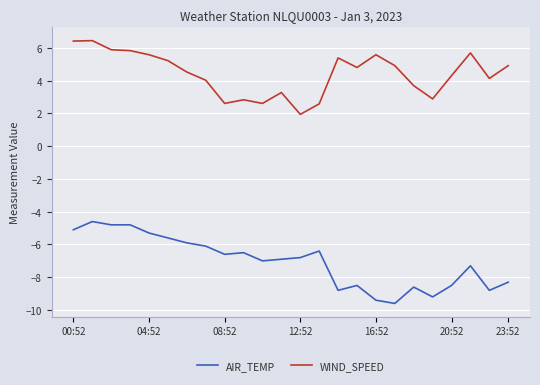

Is this an area chart (filled region under the line)?

No